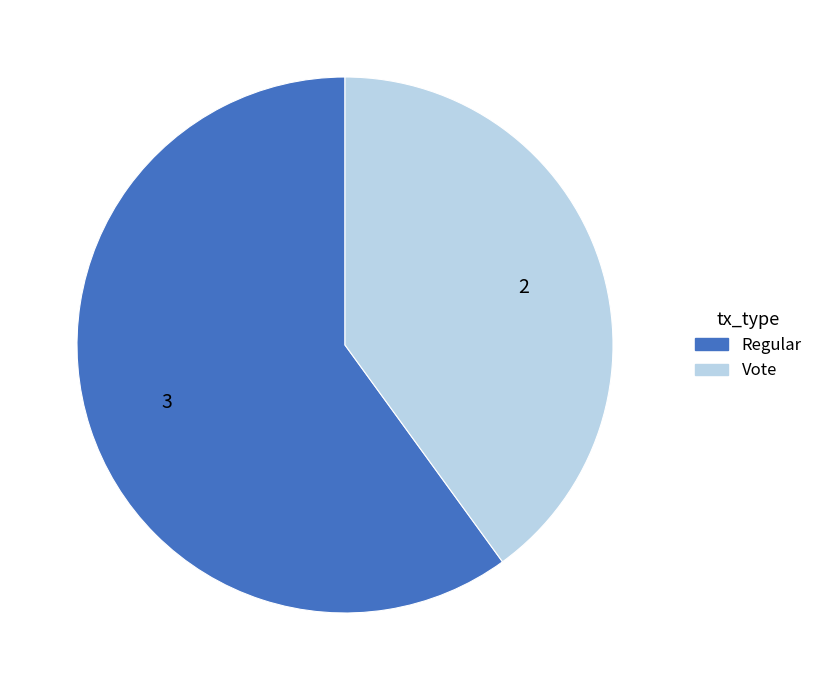

How many segments does this pie chart have?

2